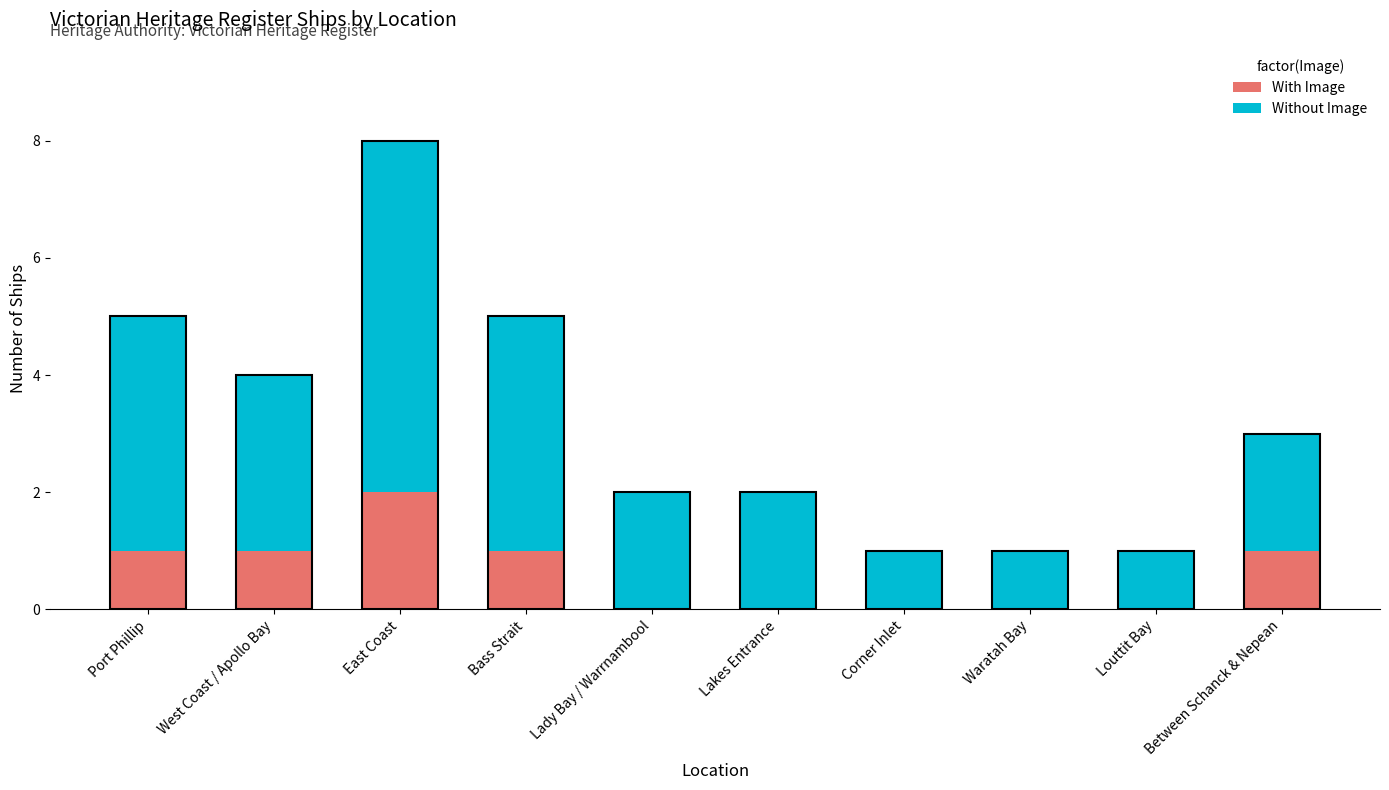

What is the total value across all series at Waratah Bay?

1